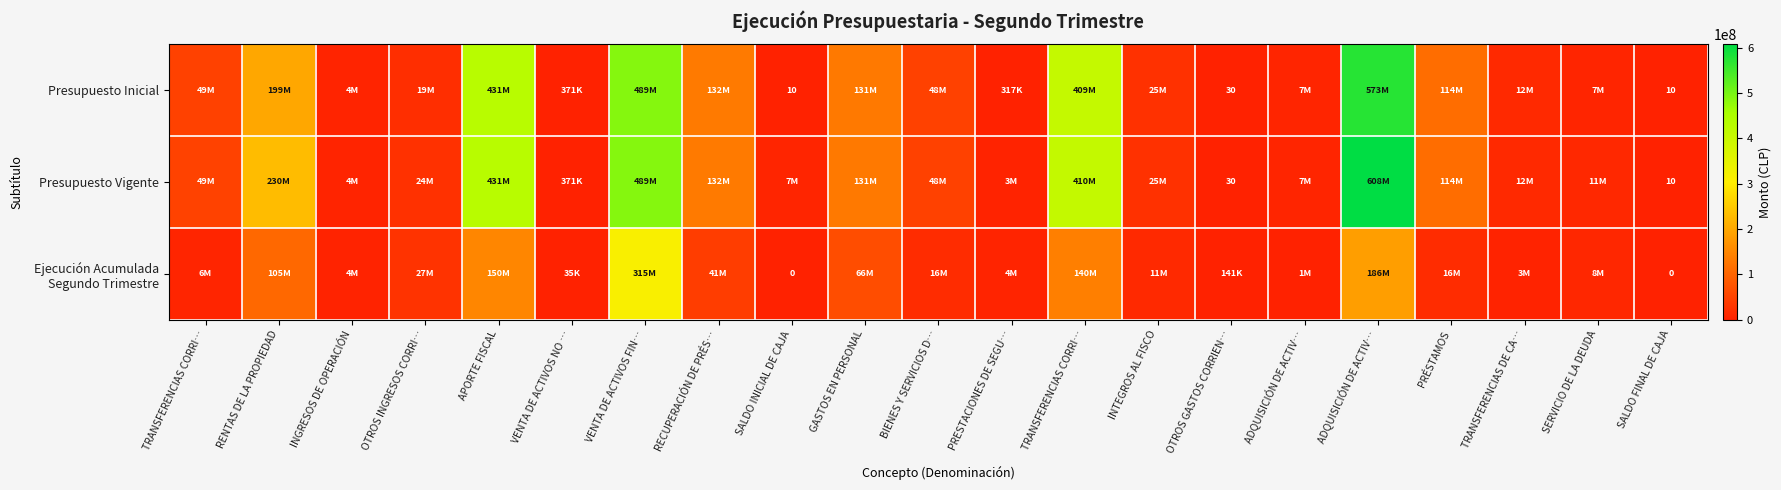

What is the sum of all Presupuesto Inicial values?

2647185056